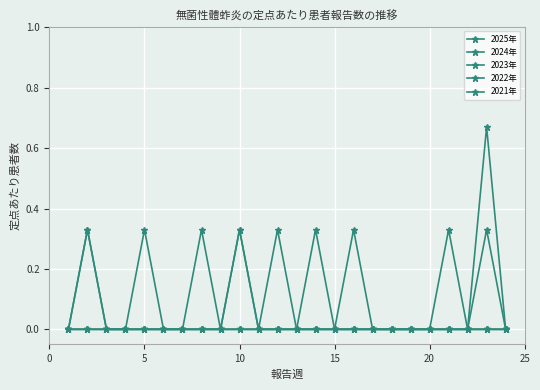

How many distinct data groups are displayed?

5